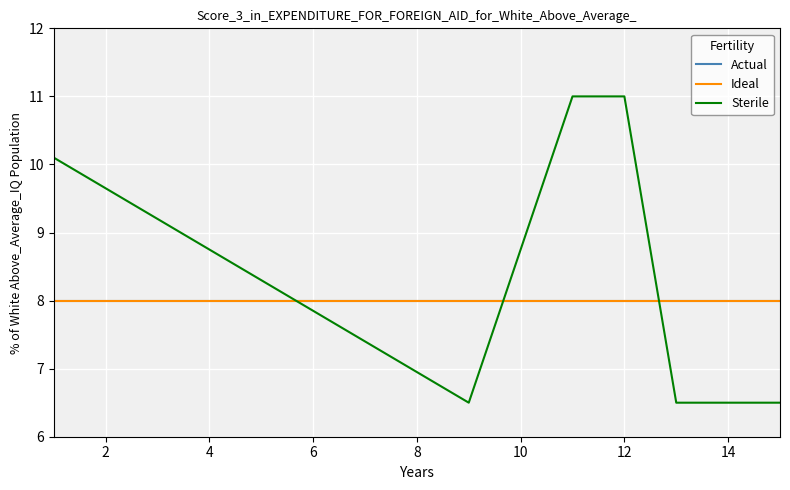

Does the chart have visible grid lines?

Yes